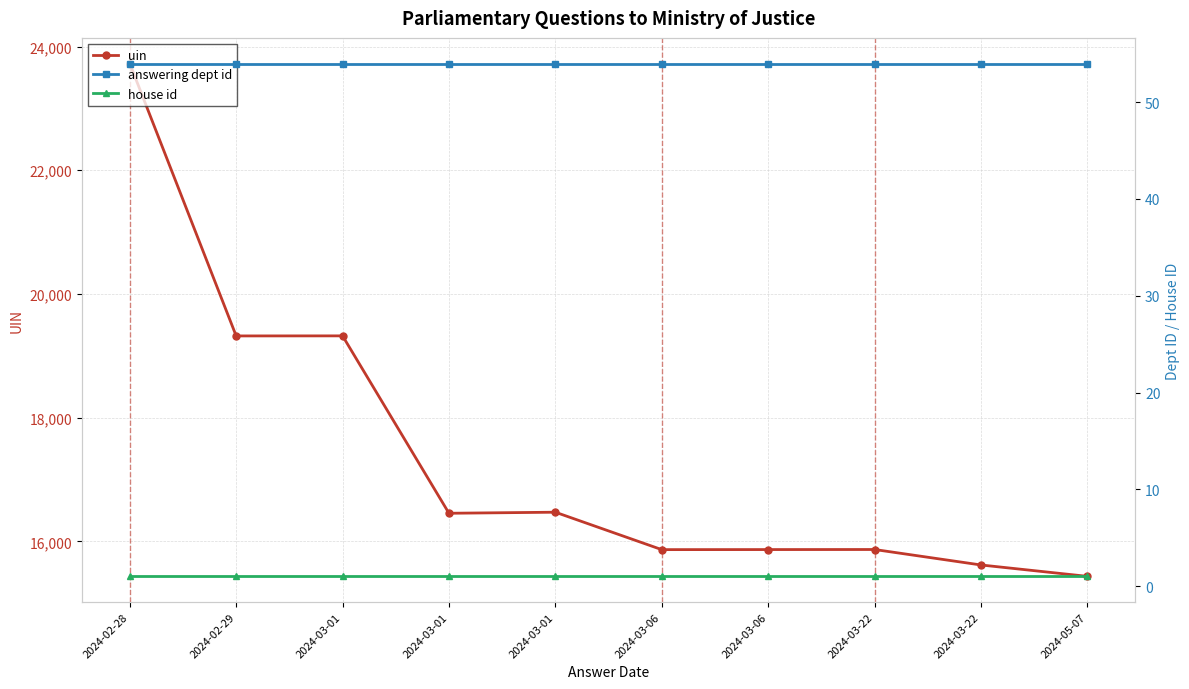

At how many categories does at least one series exceed 565?

10